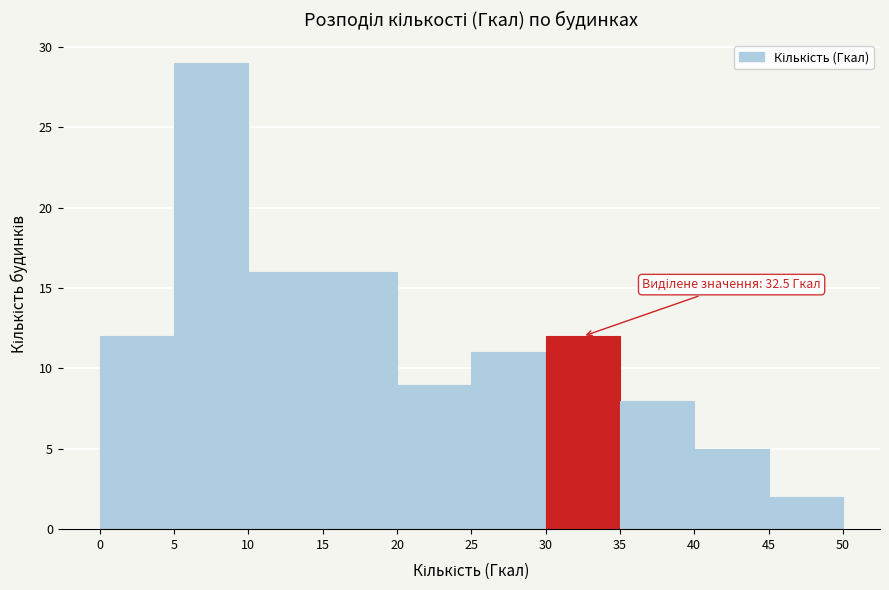

Over which range of the x-axis is the bar tallest?

5 to 10